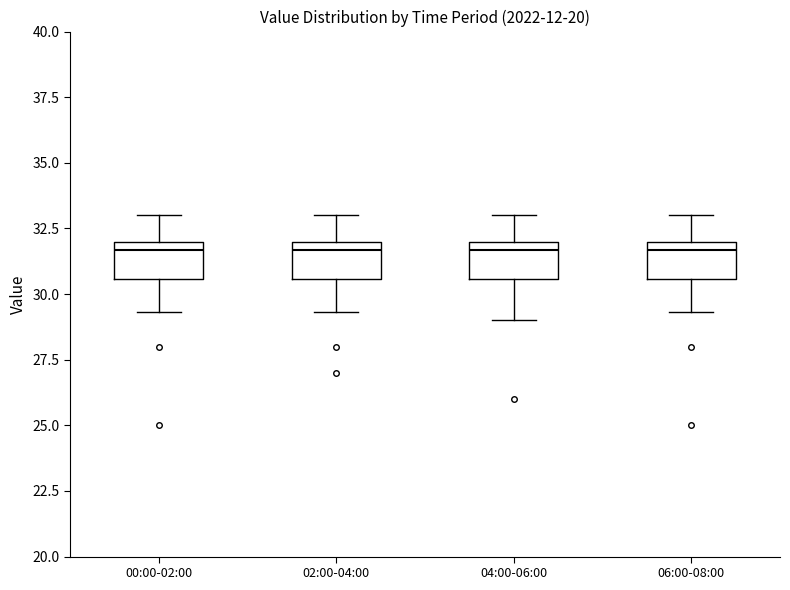

Reading left to right, transcribe this box plot: for each box, give where its median line is, the range the box spans, and where its two whiskers end, as read against the y-axis. The values are not printed on the chart, so give them approximately, as read against the axis.

00:00-02:00: median 31.5, box 30.5 to 32.0, whiskers 29.5 to 33.0
02:00-04:00: median 31.5, box 30.5 to 32.0, whiskers 29.5 to 33.0
04:00-06:00: median 31.5, box 30.5 to 32.0, whiskers 29.0 to 33.0
06:00-08:00: median 31.5, box 30.5 to 32.0, whiskers 29.5 to 33.0